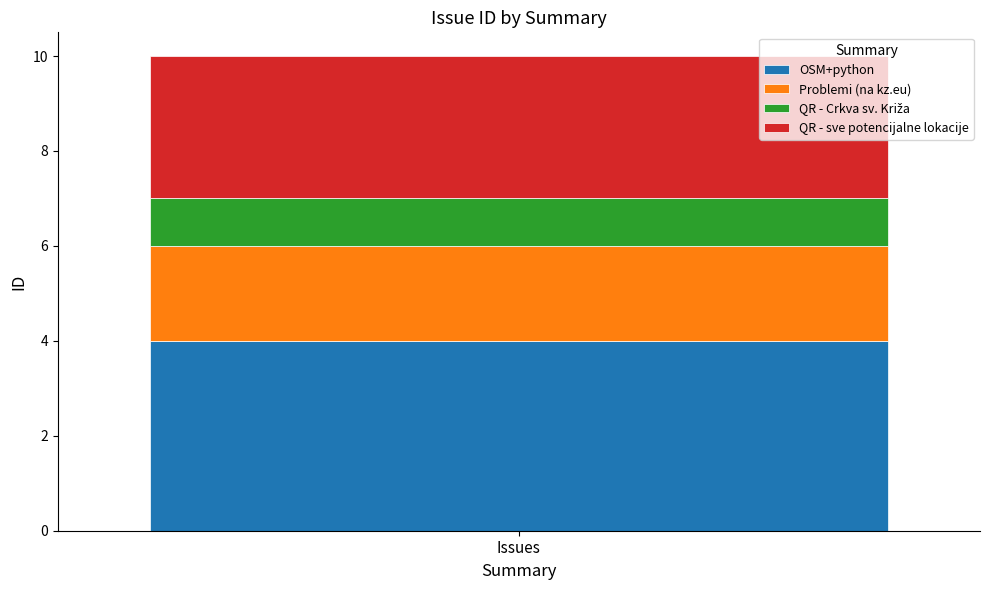

The value of OSM+python at Issues is 6. True or false?

False